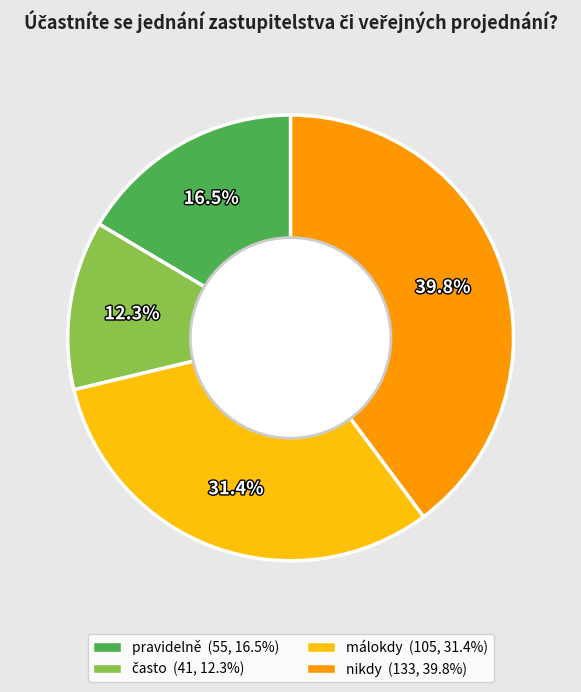

To the nearest percent, what percentage of the pie is málokdy?

31%